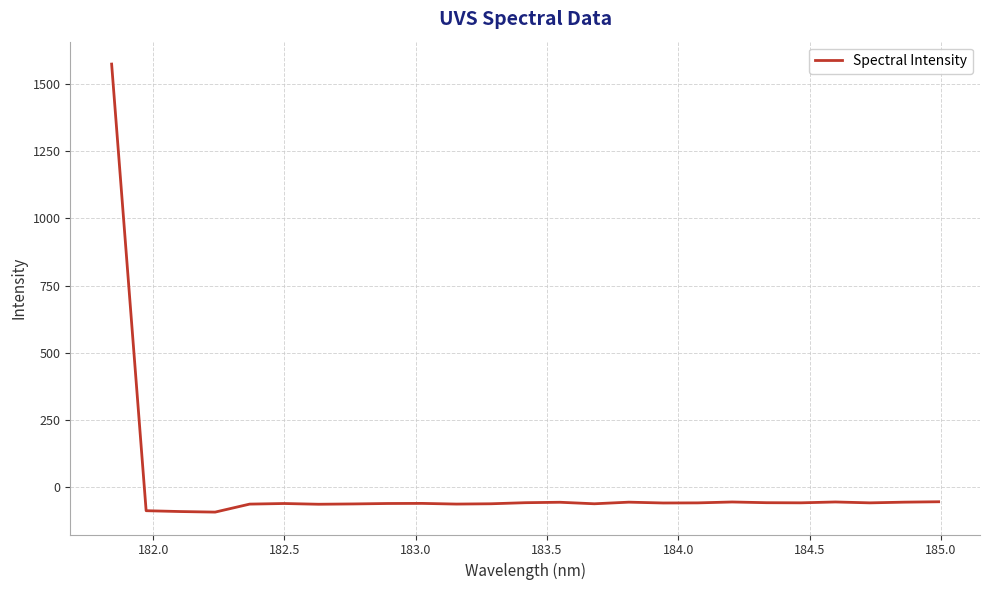

What is the difference between the maximum and minimum values?

1664.6